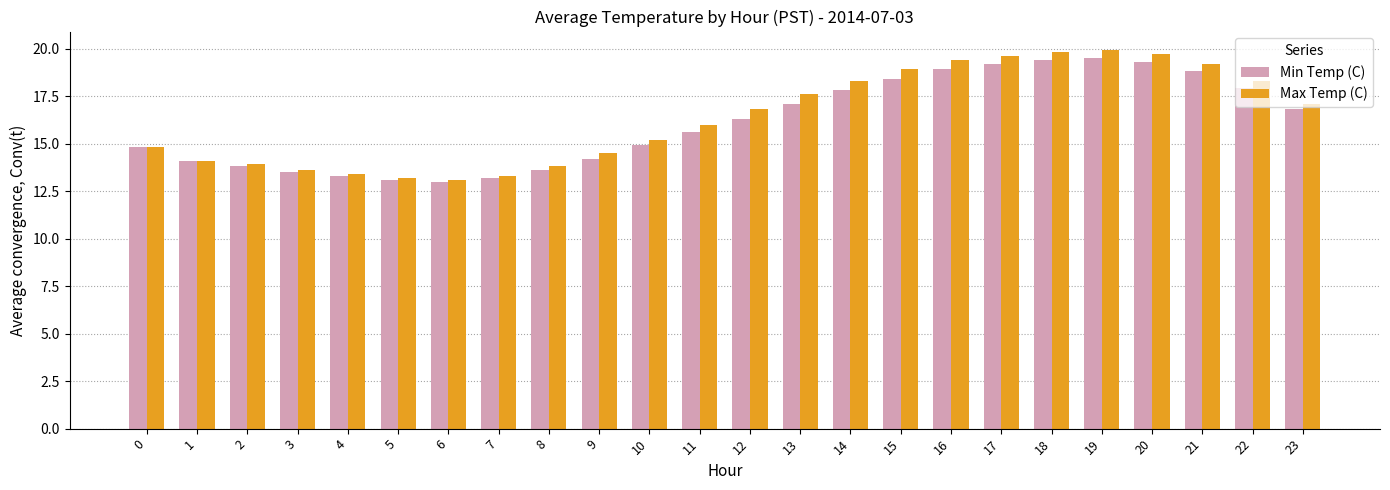

Reading left to right, extract all data points from this chart.

Min Temp (C): 14.8	14.1	13.8	13.5	13.3	13.1	13.0	13.2	13.6	14.2	14.9	15.6	16.3	17.1	17.8	18.4	18.9	19.2	19.4	19.5	19.3	18.8	17.9	16.8
Max Temp (C): 14.8	14.1	13.9	13.6	13.4	13.2	13.1	13.3	13.8	14.5	15.2	16.0	16.8	17.6	18.3	18.9	19.4	19.6	19.8	19.9	19.7	19.2	18.3	17.1